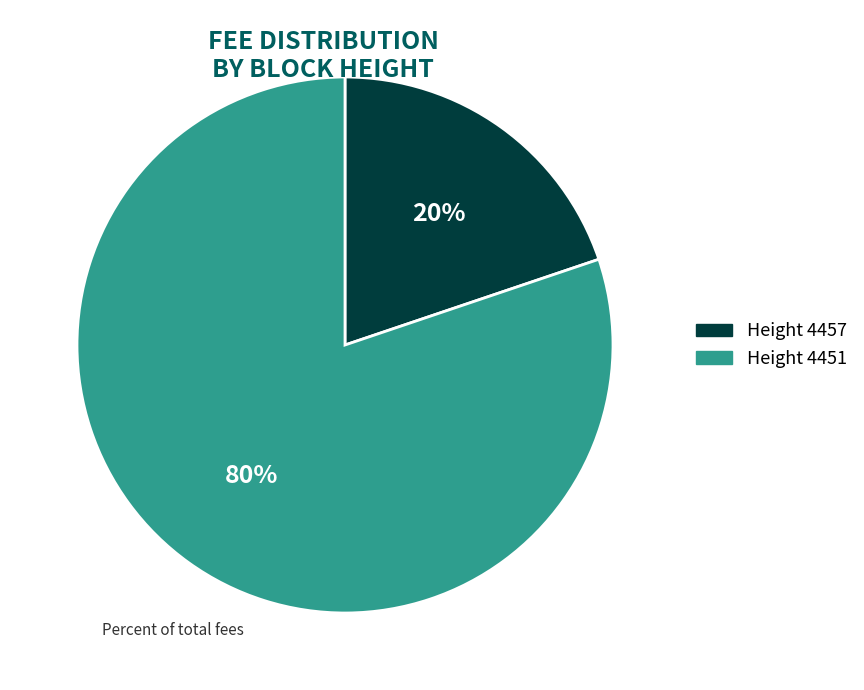

To the nearest percent, what is the difference between the largest and smallest slice percentages?

60%